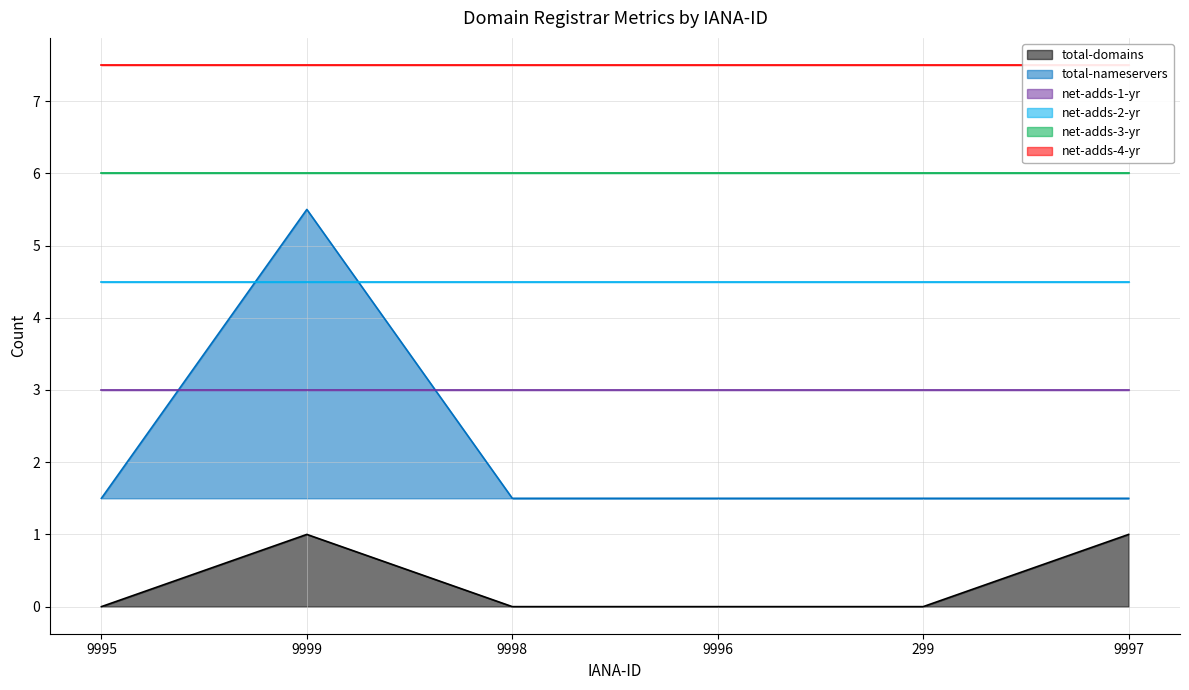

True or false: total-domains has a value of 0.0 at 9996.

True